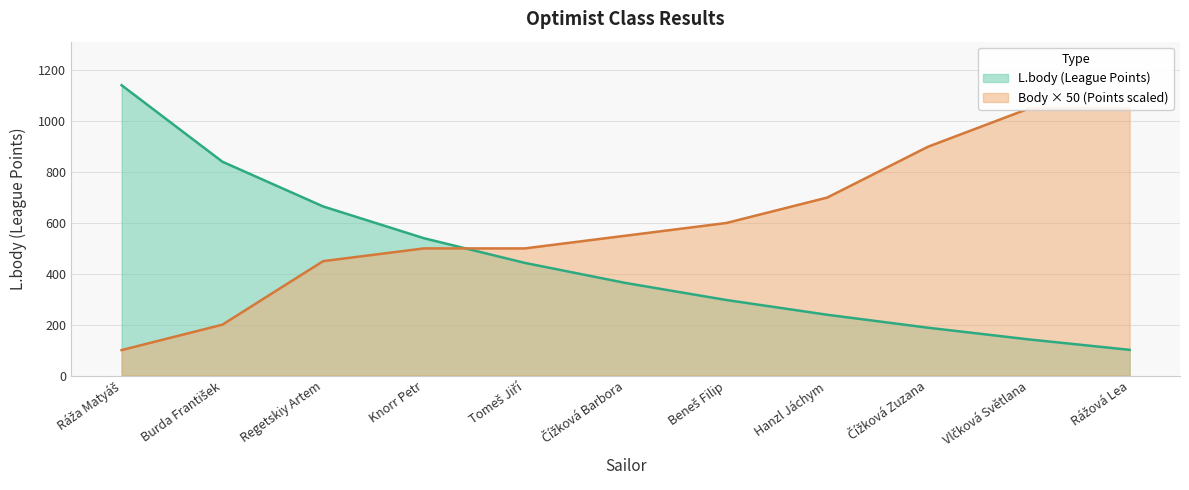

Count the number of categories in the chart.

11